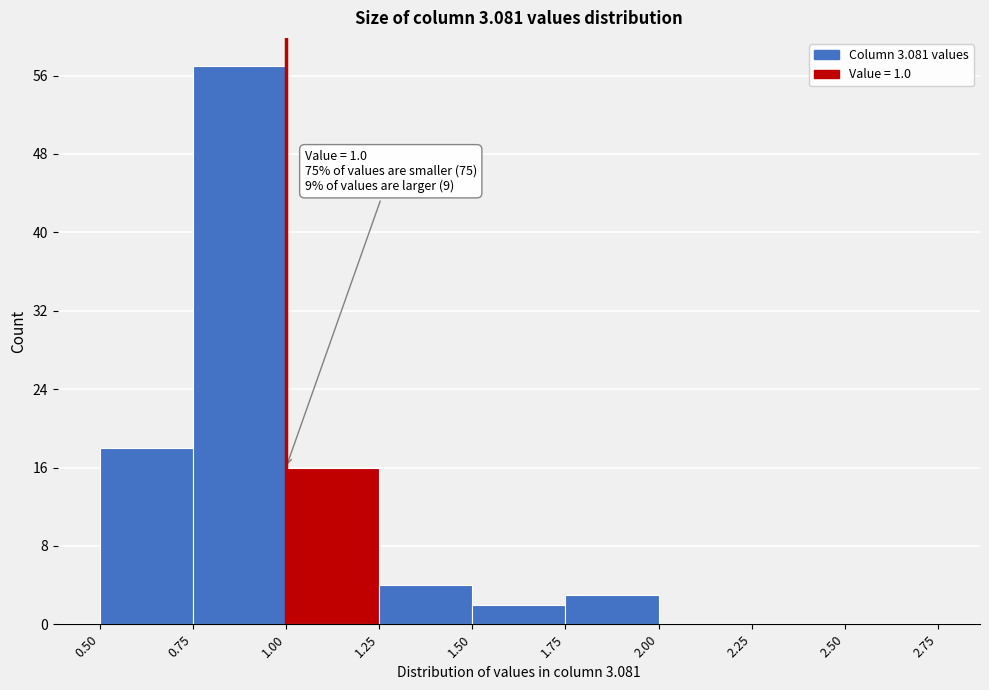

Over which range of the x-axis is the bar tallest?

0.75 to 1.00